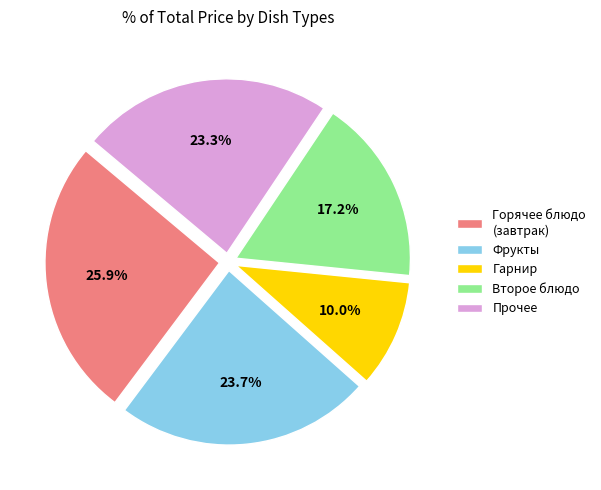

What is the smallest slice in the pie chart?

Гарнир